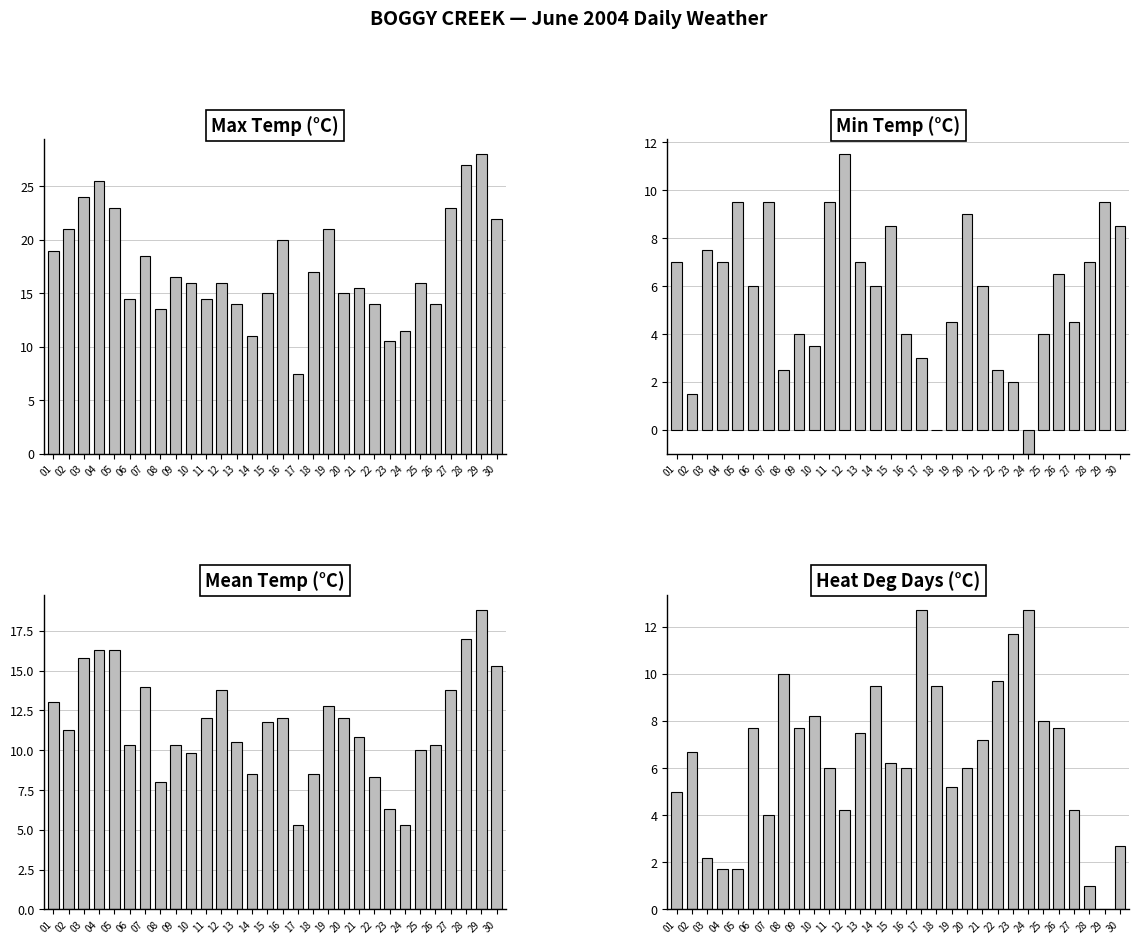

What is the difference between the second highest and minimum values in the Max Temp (C) series?

19.5